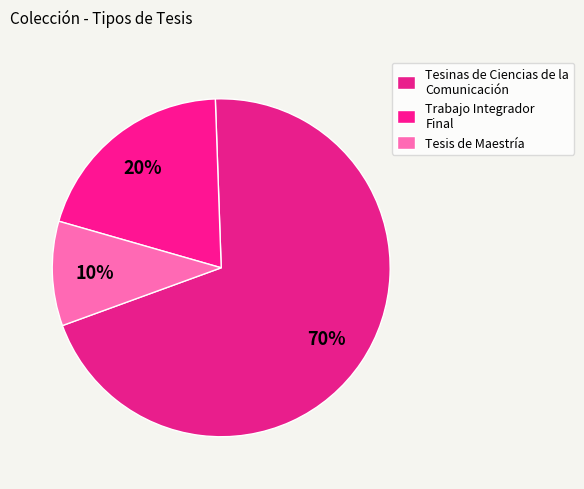

Count the number of slices in the pie.

3